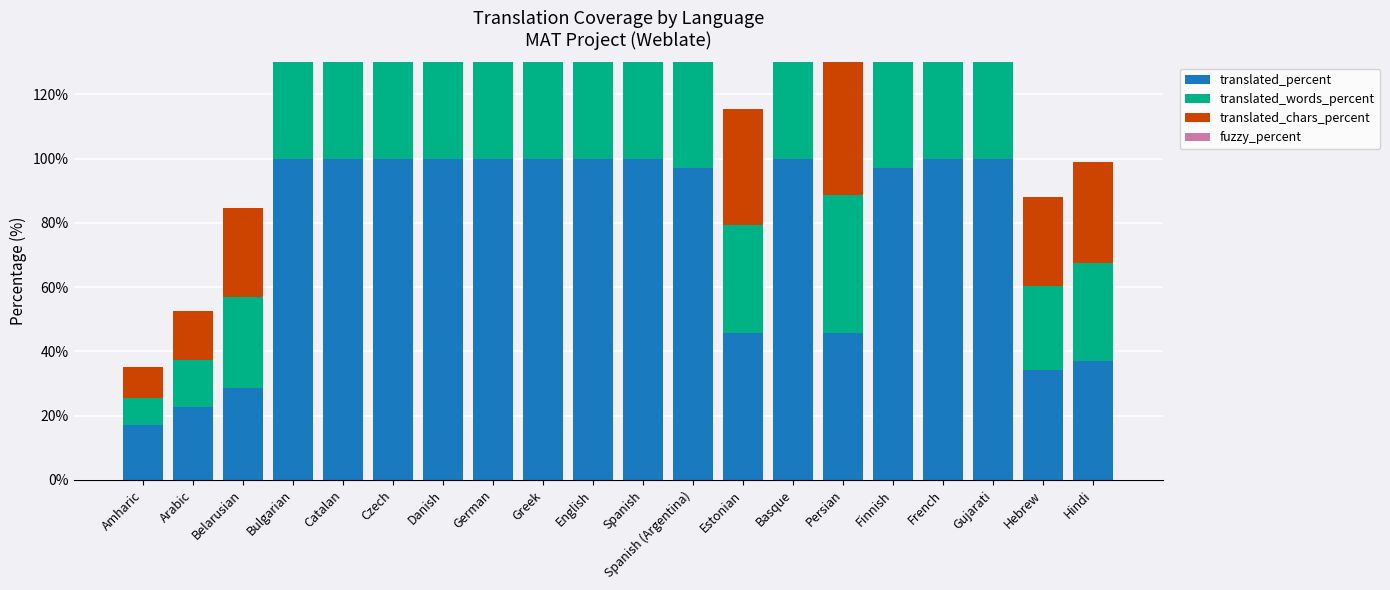

How many bars are there in each group?

4